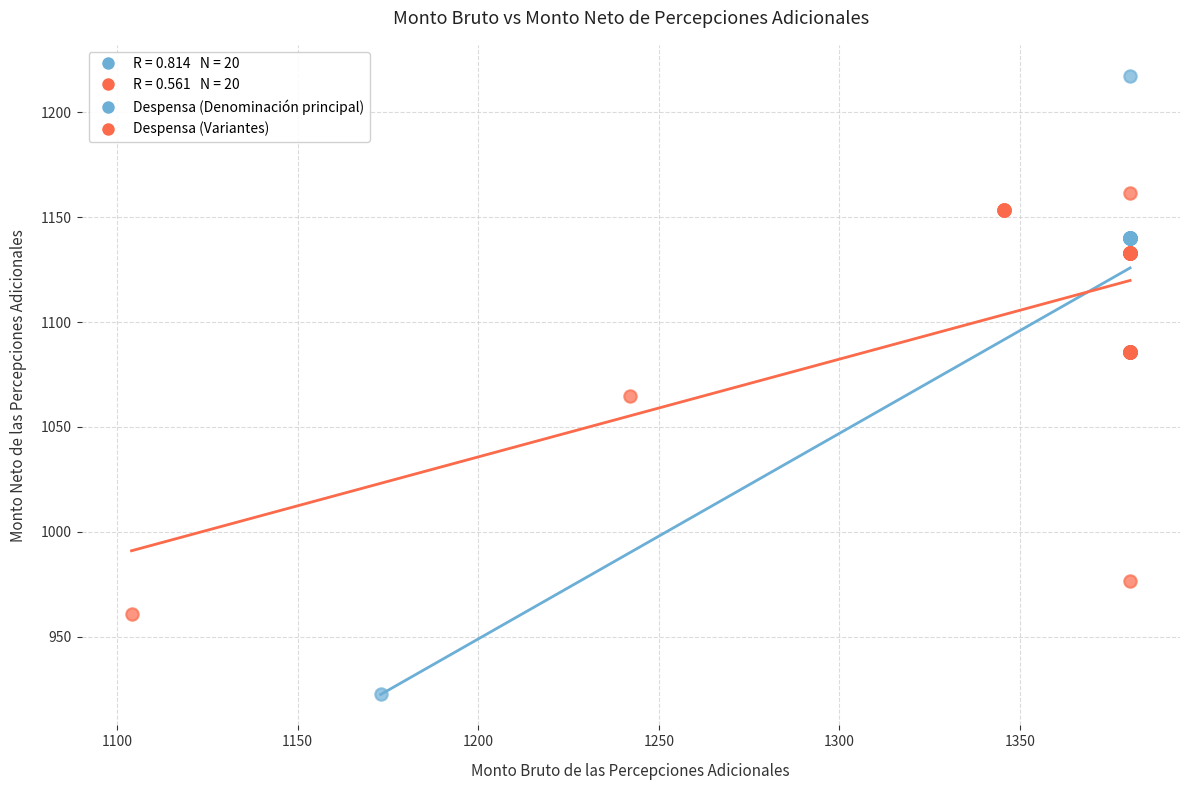

Which series has the largest Y range (max minus min)?

Despensa (Denominación principal)